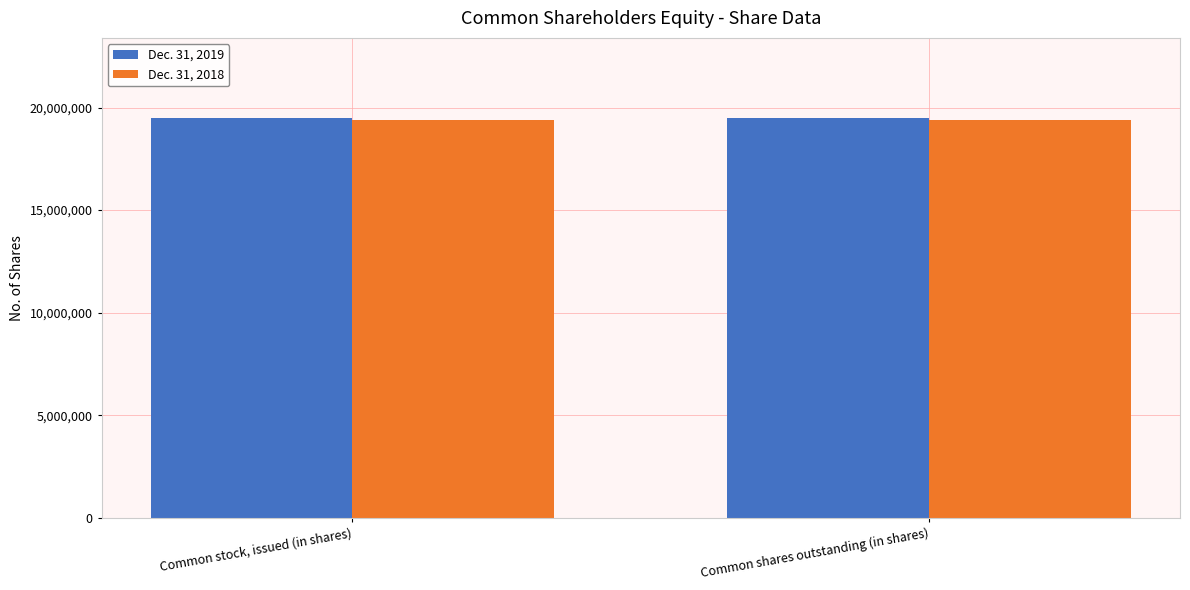

How many groups of bars are there?

2